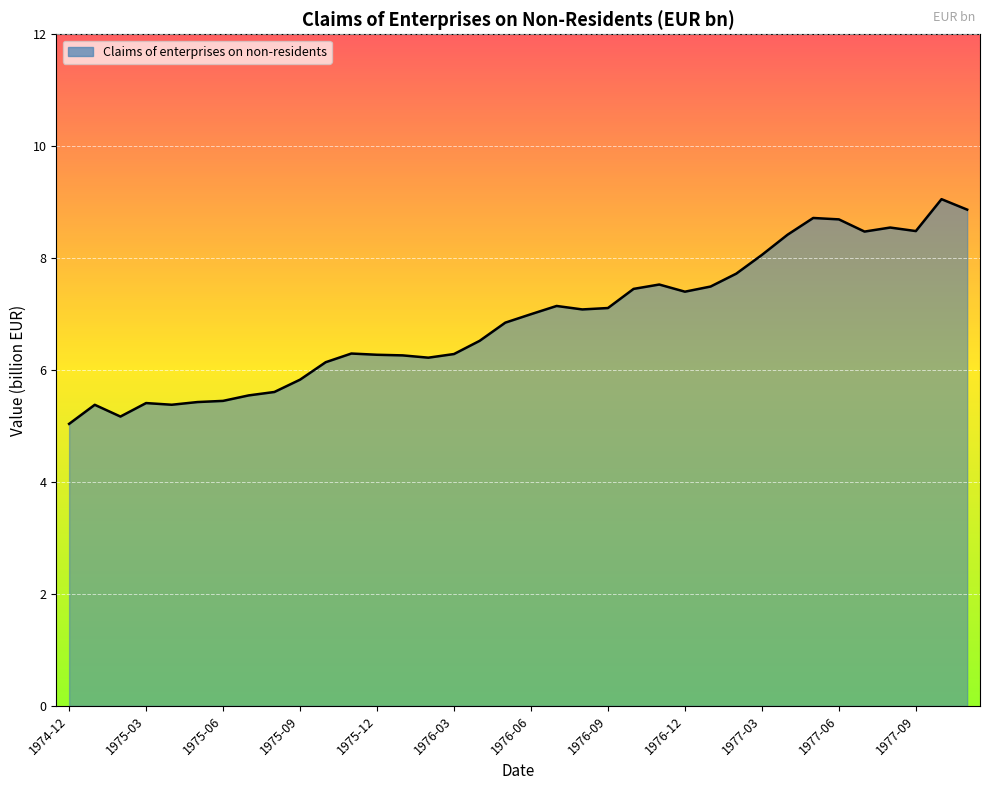

What is the maximum value shown in the chart?

9.1